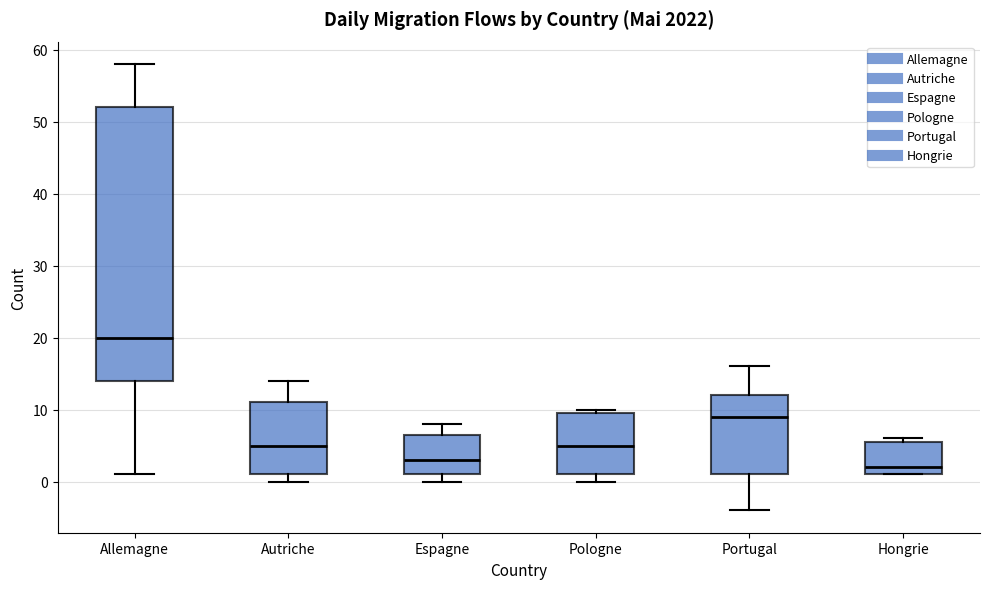

Reading left to right, read every box against the y-axis: the position of its median line, the range the box covers, and the ends of its whiskers. The values are not printed on the chart, so give them approximately, as read against the axis.

Allemagne: median 20, box 14 to 52, whiskers 1 to 58
Autriche: median 5, box 1 to 11, whiskers 0 to 14
Espagne: median 3, box 1 to 7, whiskers 0 to 8
Pologne: median 5, box 1 to 10, whiskers 0 to 10 (just above the box's upper edge)
Portugal: median 9, box 1 to 12, whiskers -4 to 16
Hongrie: median 2, box 1 to 6, whiskers 1 to 6 (just above the box's upper edge)